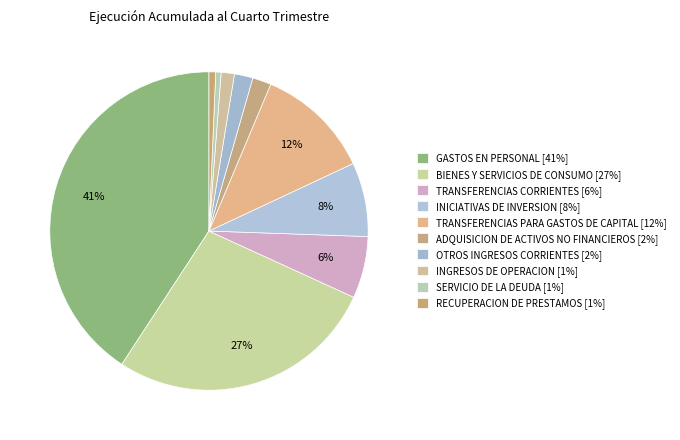

To the nearest percent, what portion does RECUPERACION DE PRESTAMOS represent?

1%